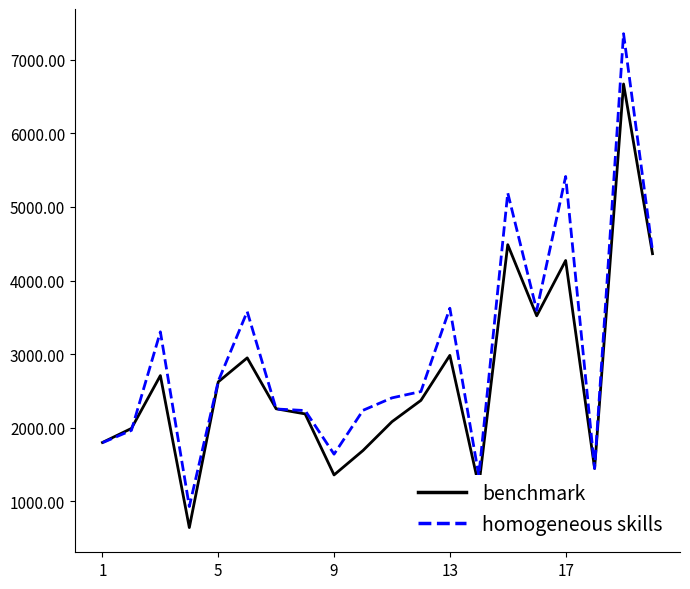

At how many categories does at least one series exceed 1673?

16